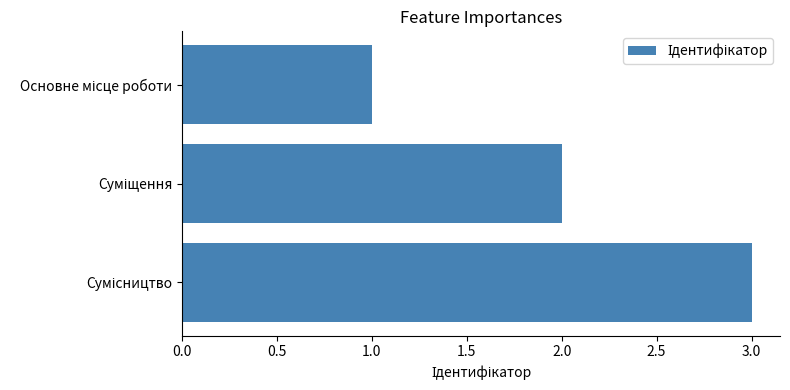

What is the sum of all values?

6